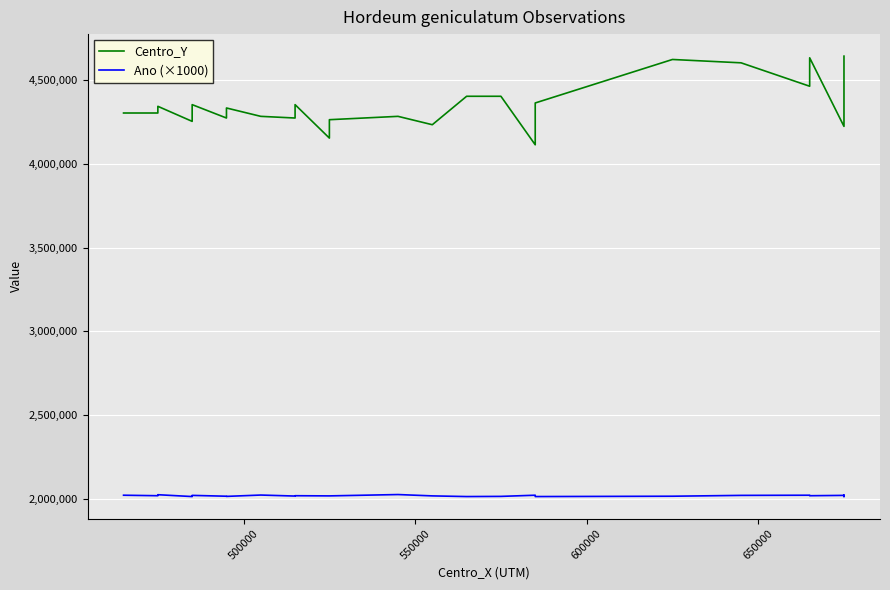

What is the smallest value displayed?

2012000